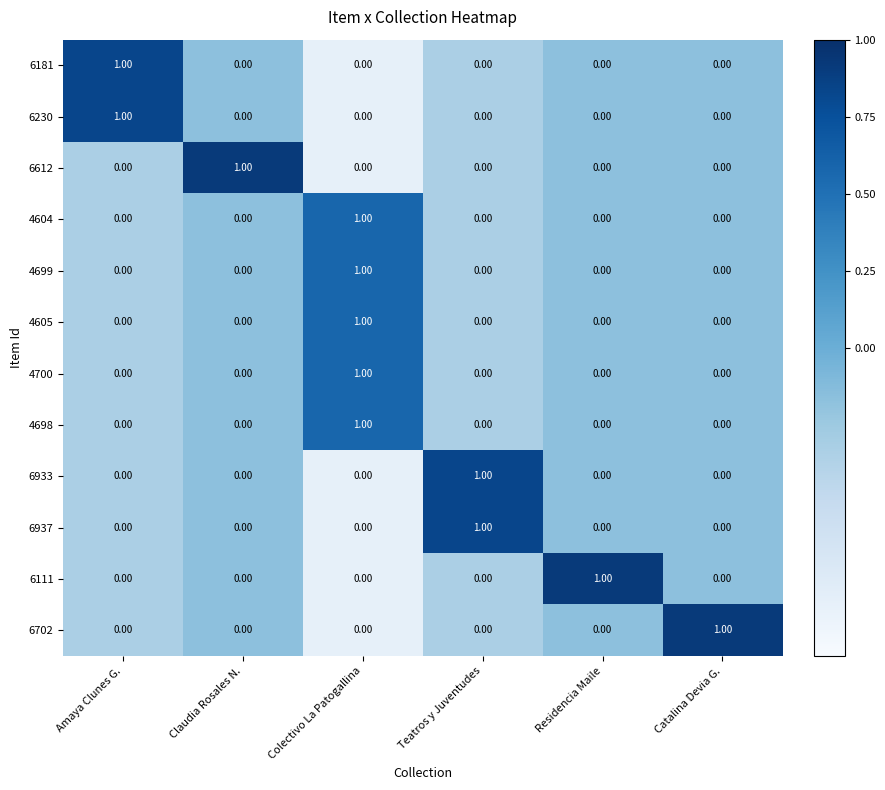

At which category is the sum across all series the highest?

Colectivo La Patogallina